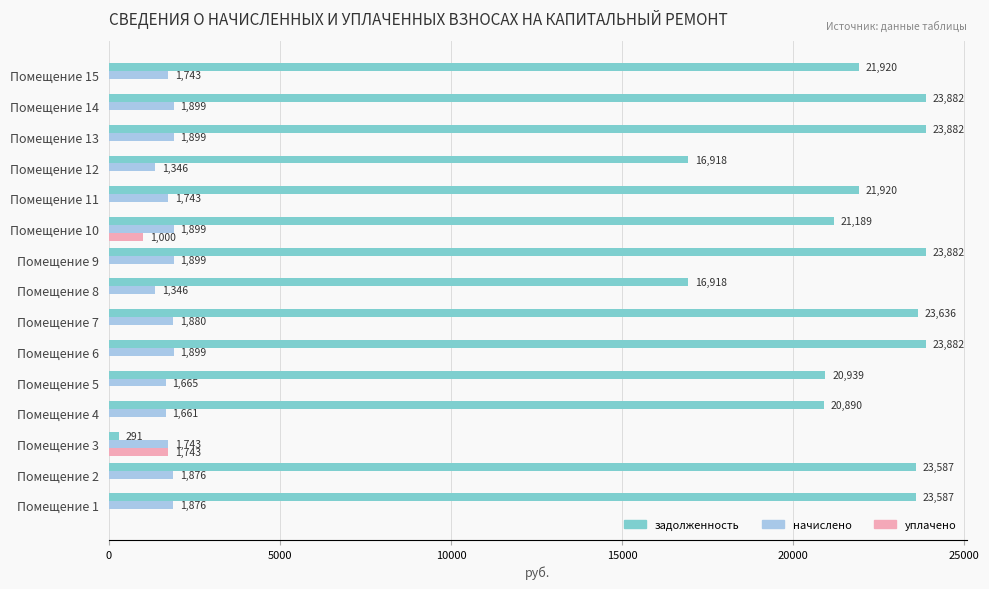

Which series has the widest spread of values?

задолженность